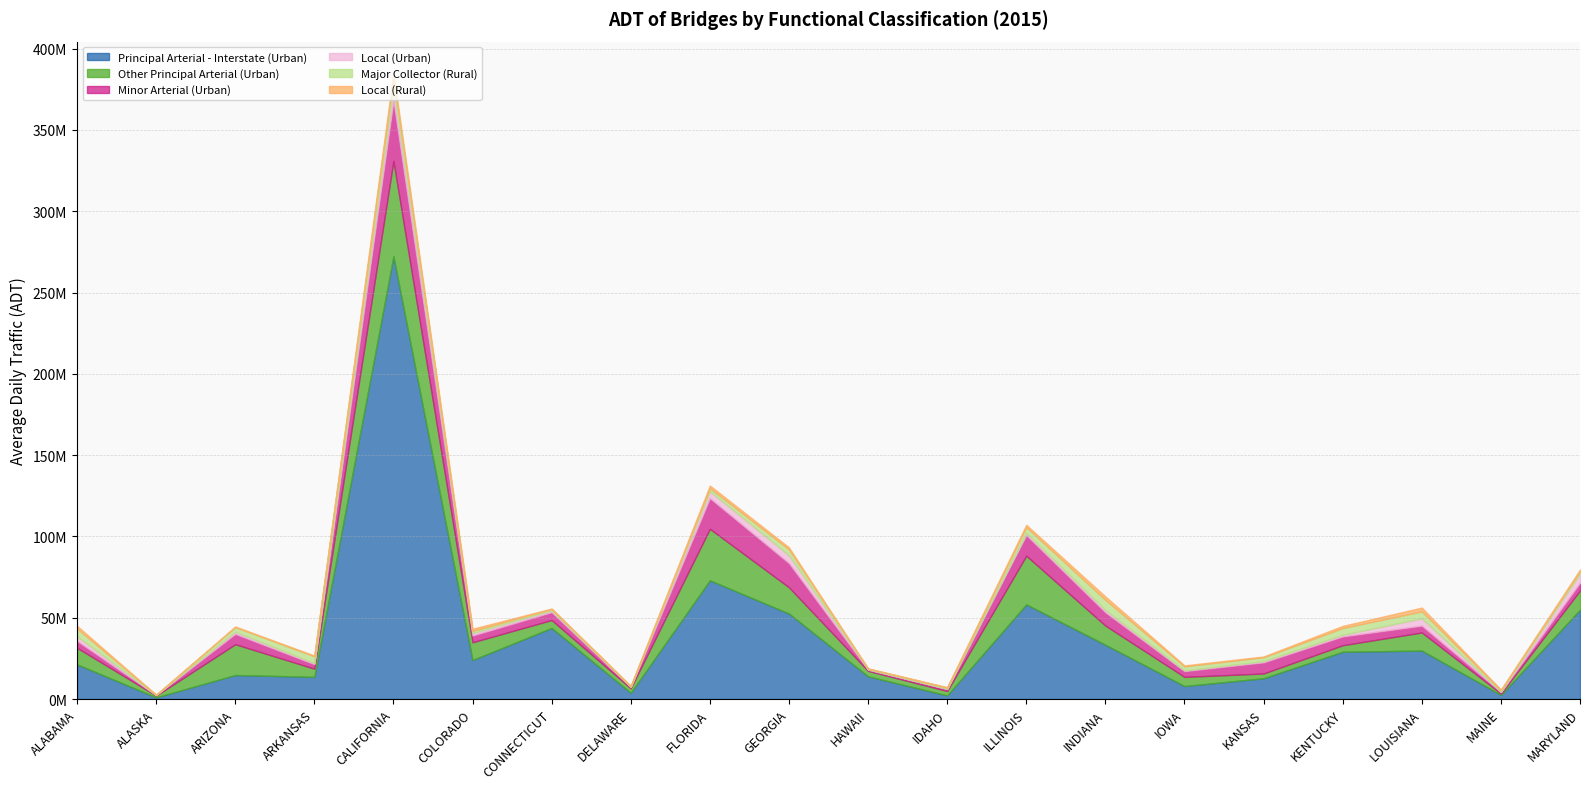

What is the spread (max minus min) of values at ARIZONA?

18488665